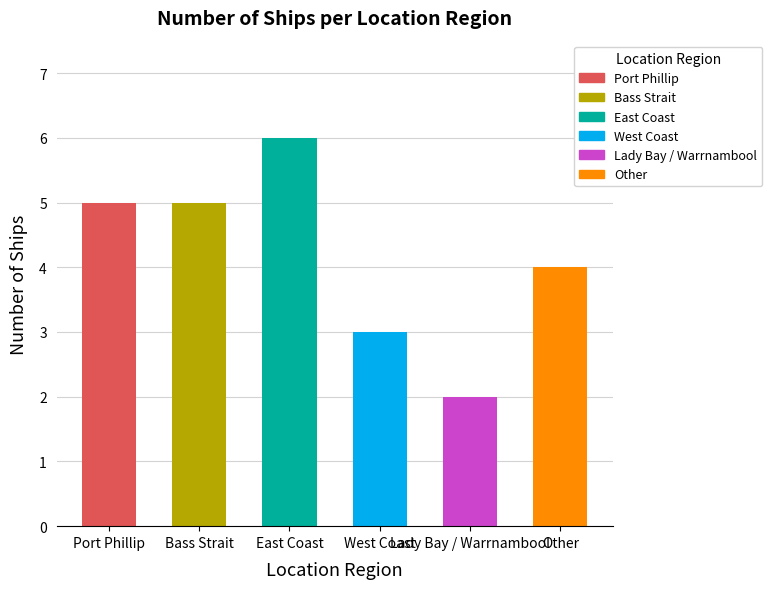

List the labels in order of value, smallest first.

Lady Bay / Warrnambool, West Coast, Other, Port Phillip, Bass Strait, East Coast